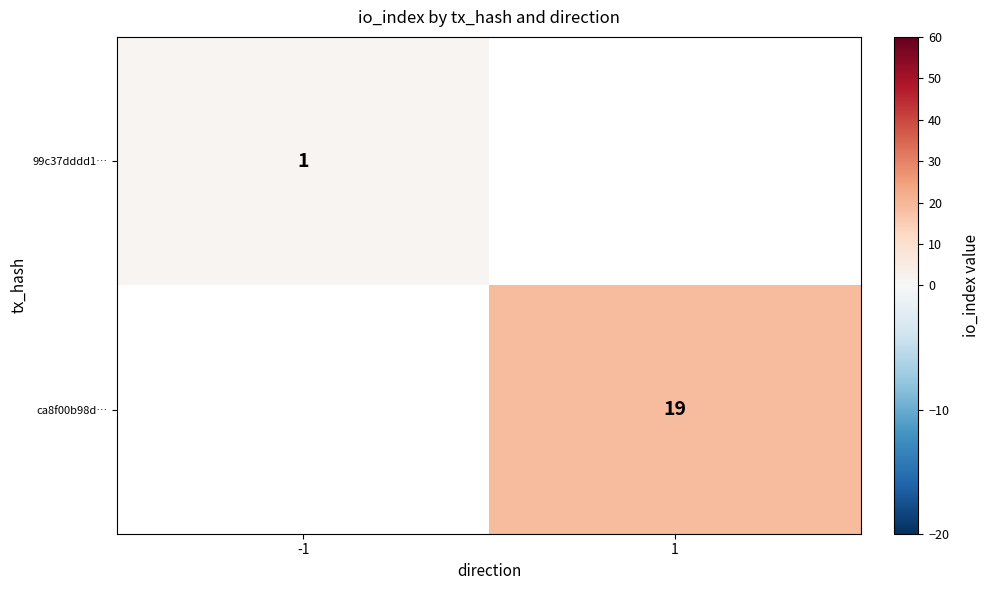

Is the value of 99c37dddd1… at -1 greater than the value of ca8f00b98d… at 1?

No